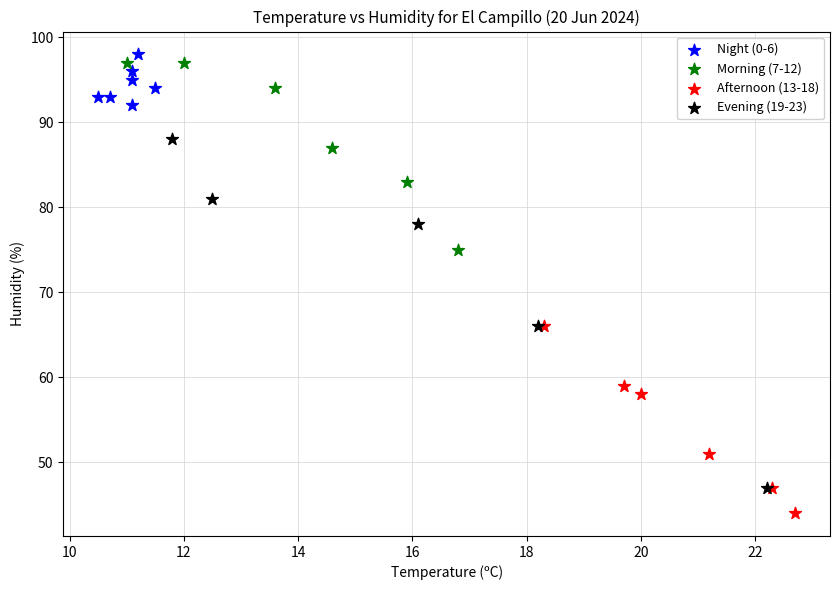

Which series has the largest Y range (max minus min)?

Evening (19-23)